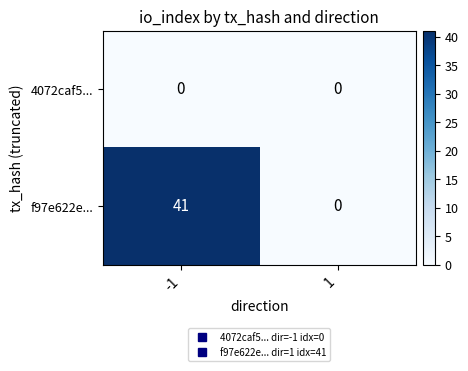

Which series changed the most between -1 and 1?

f97e622e...